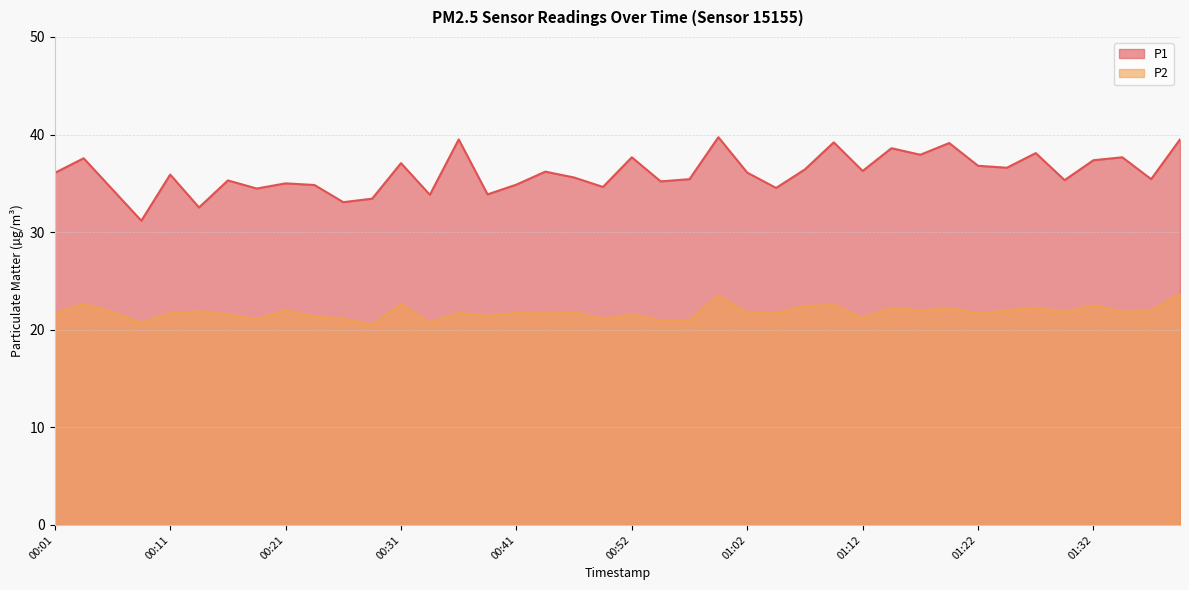

At which category does P1 reach its first local peak?

00:04